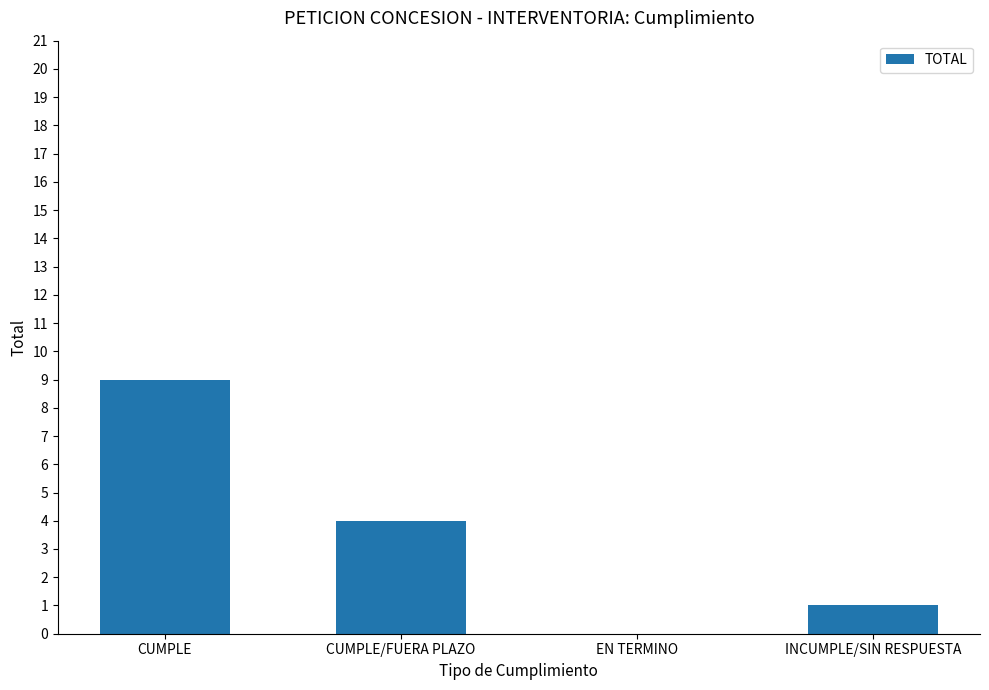

The chart shows a value of 2 at INCUMPLE/SIN RESPUESTA. True or false?

False